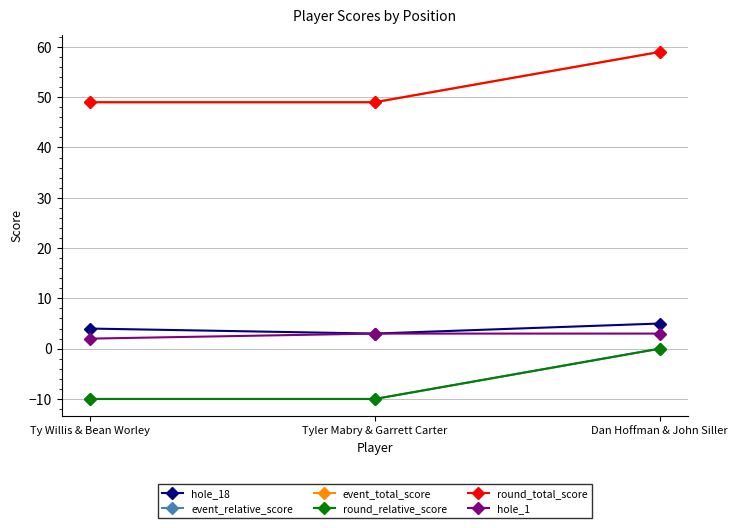

Is this an area chart (filled region under the line)?

No